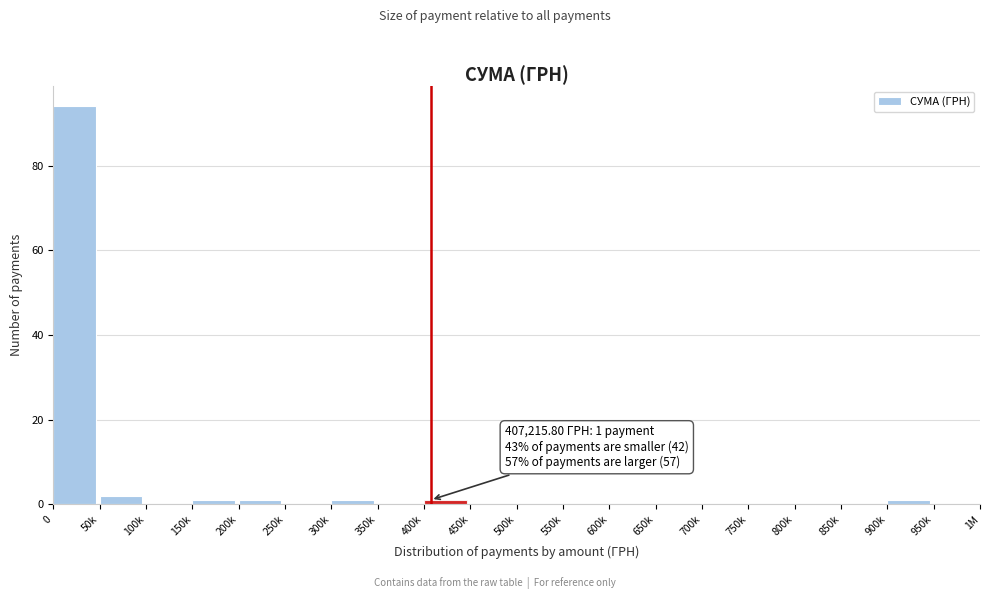

Reading left to right, what are all the values shown in this chart?

0=94	50k=2	100k=0	150k=1	200k=1	250k=0	300k=1	350k=0	400k=1	450k=0	500k=0	550k=0	600k=0	650k=0	700k=0	750k=0	800k=0	850k=0	900k=1	950k=0